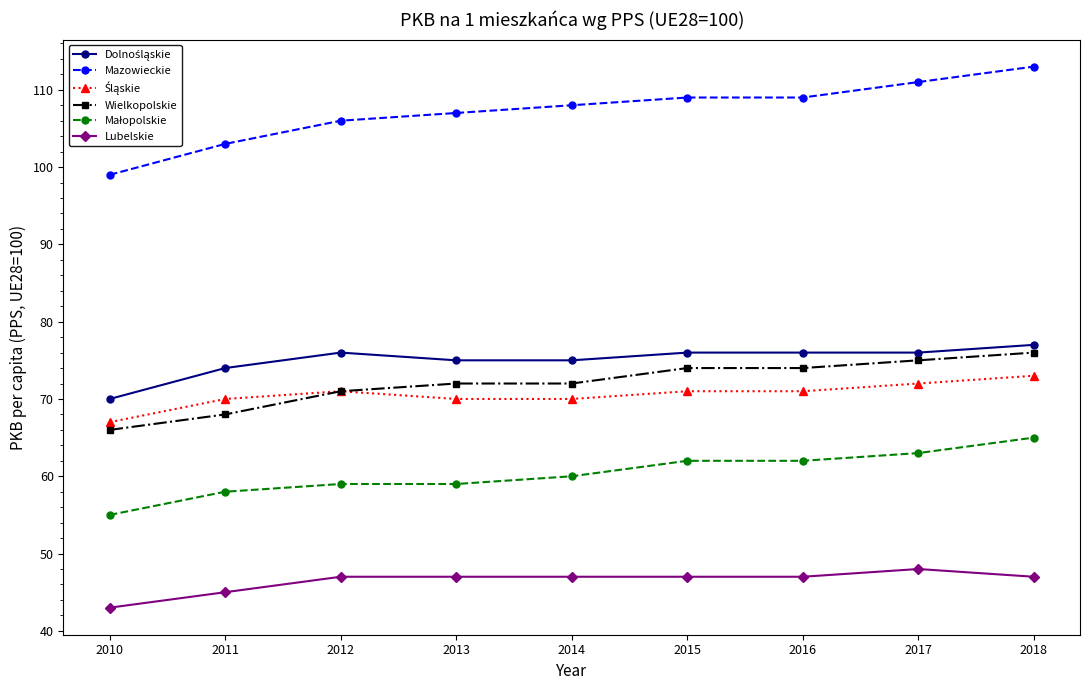

At which category is the sum across all series the highest?

2018